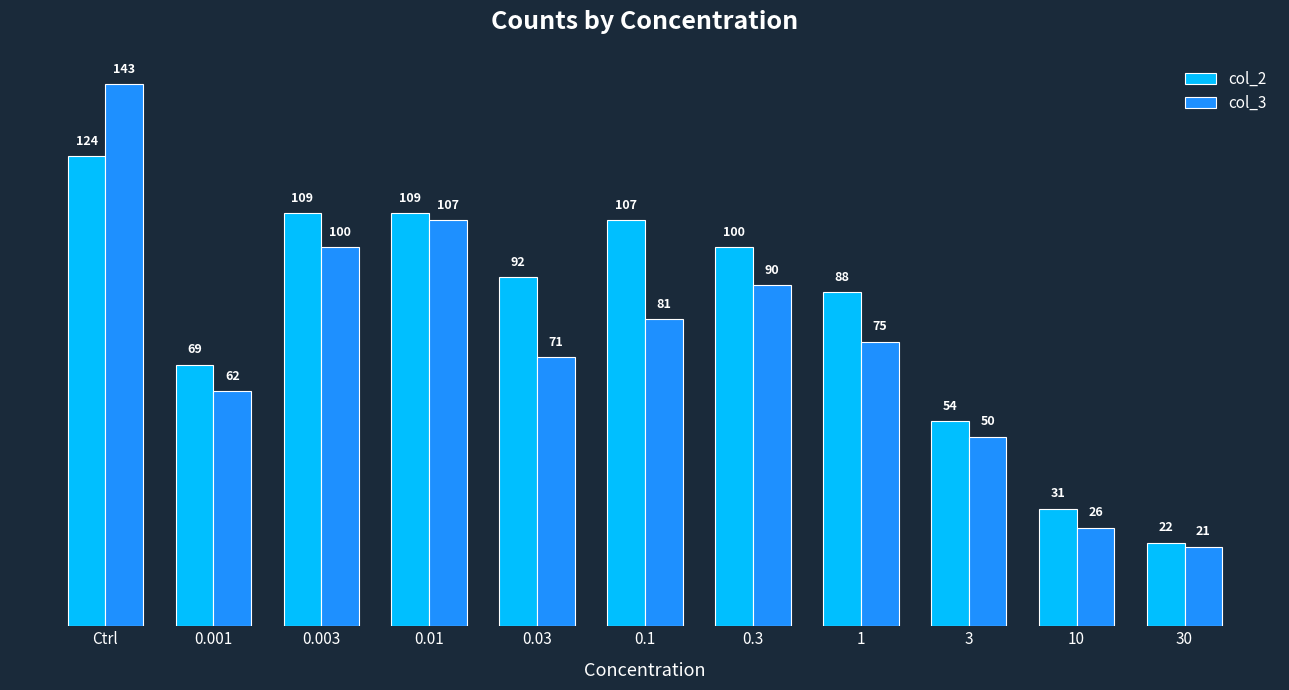

How many bars are there in each group?

2